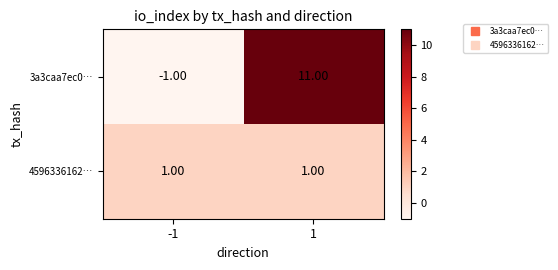

What is the average value of the 3a3caa7ec0… series?

5